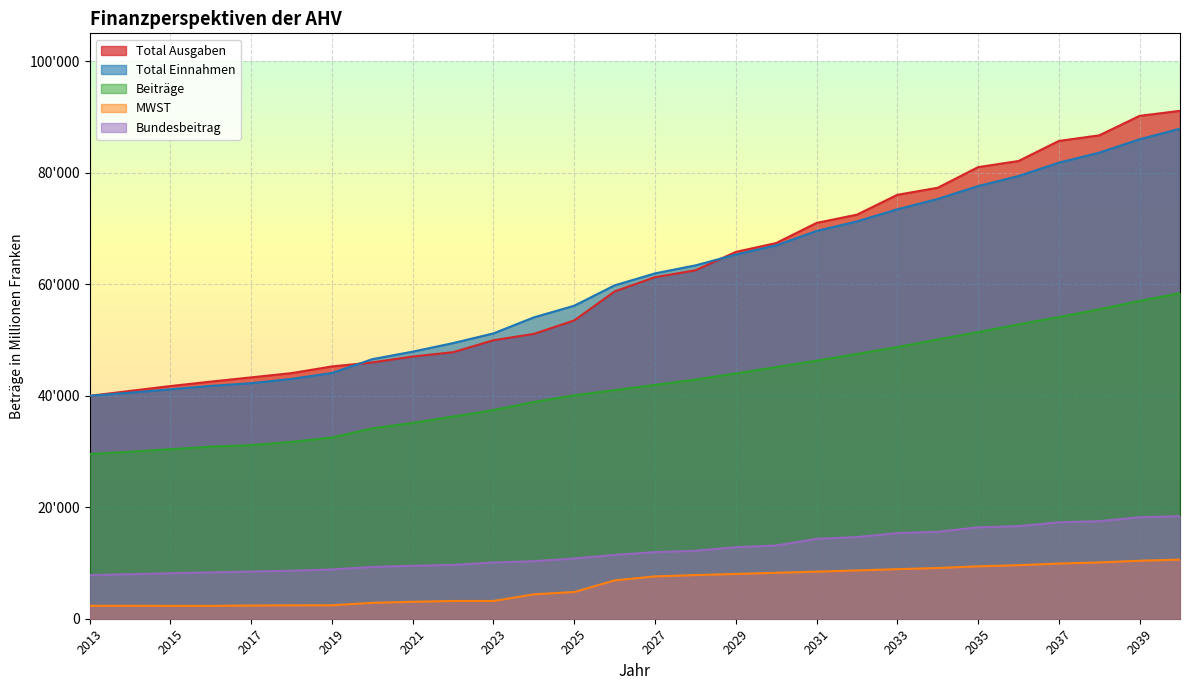

Where does the Total Einnahmen series first go above 61944?

2028